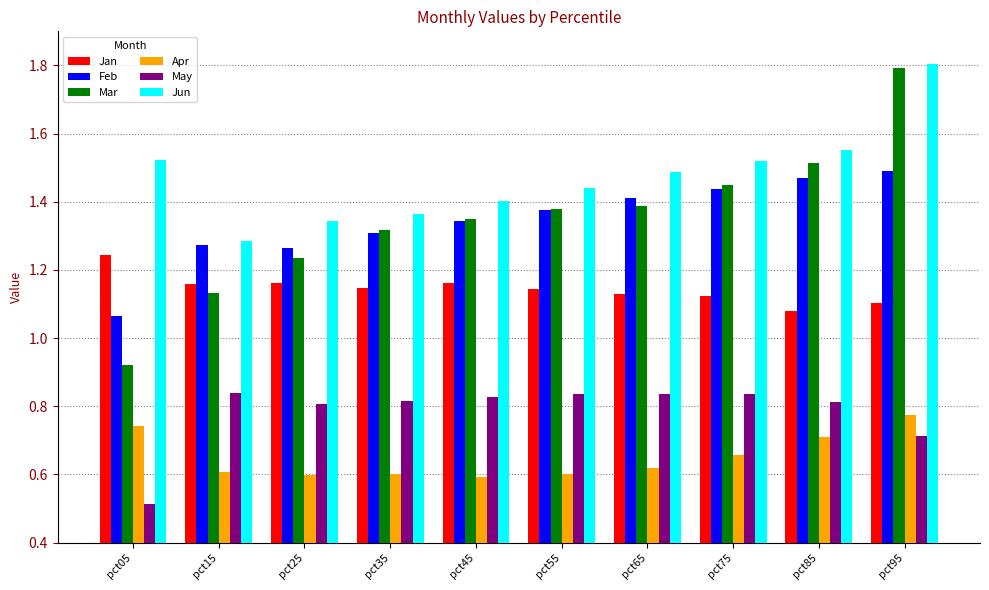

Which category has the lowest value across all series?

pct05